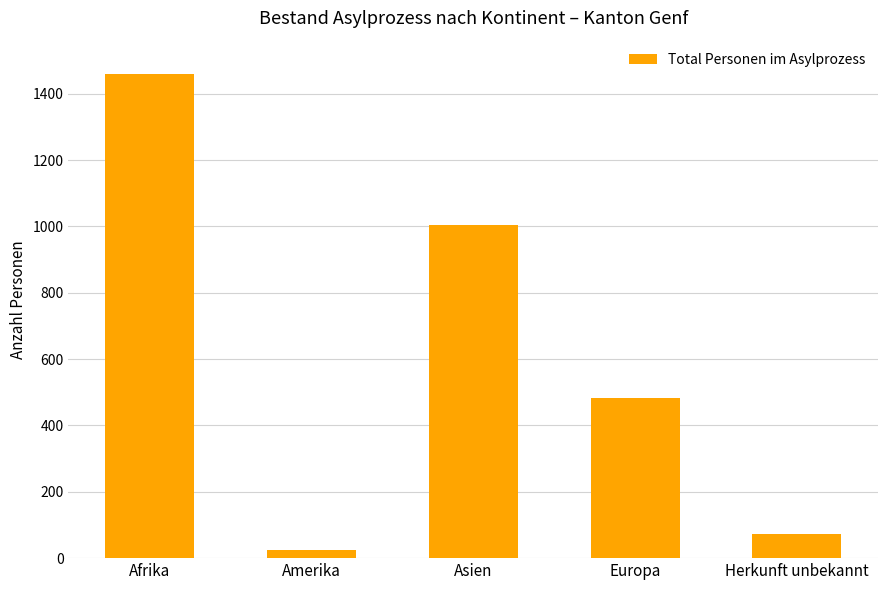

How many distinct data groups are displayed?

1